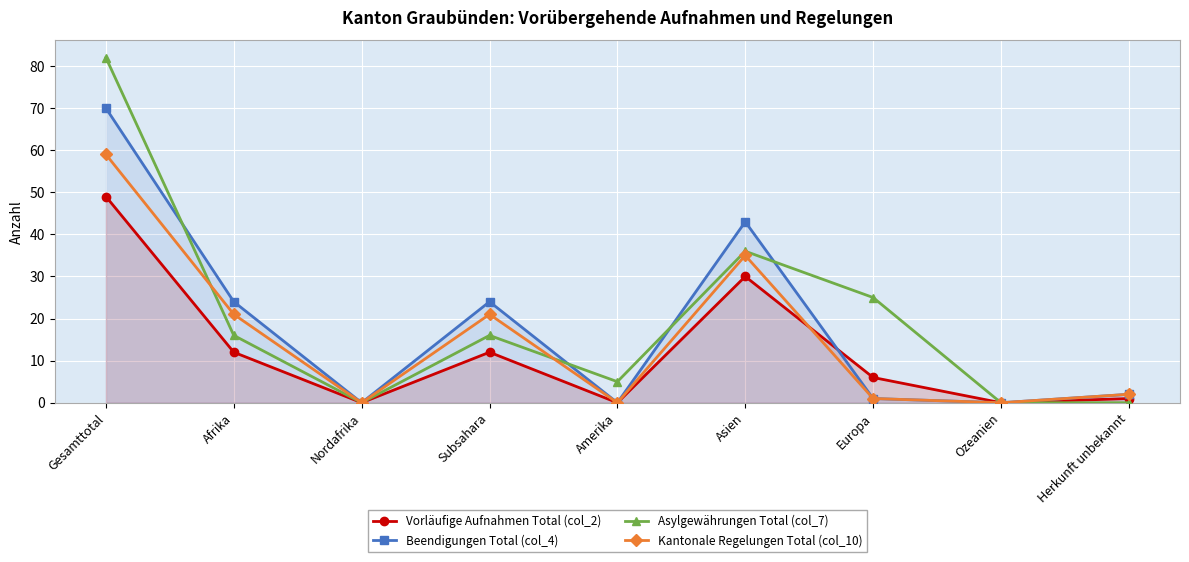

True or false: Beendigungen Total (col_4) and Kantonale Regelungen Total (col_10) intersect in this chart.

False